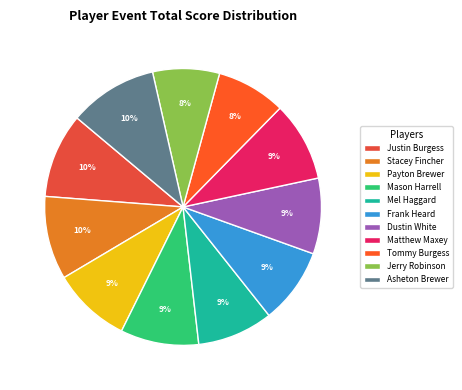

How many slices are in this pie chart?

11